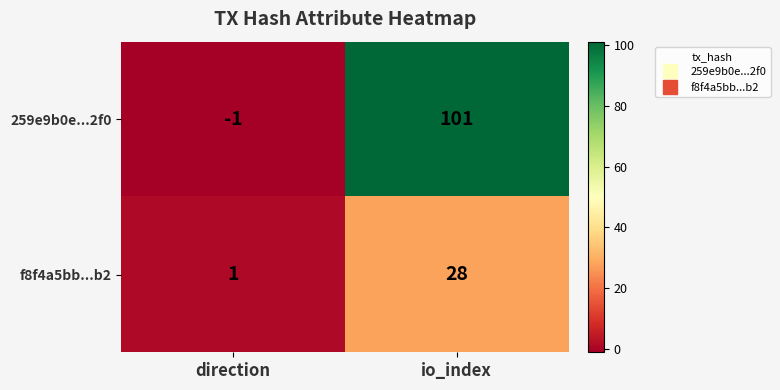

Which category has the lowest value in the 259e9b0e...2f0 series?

direction